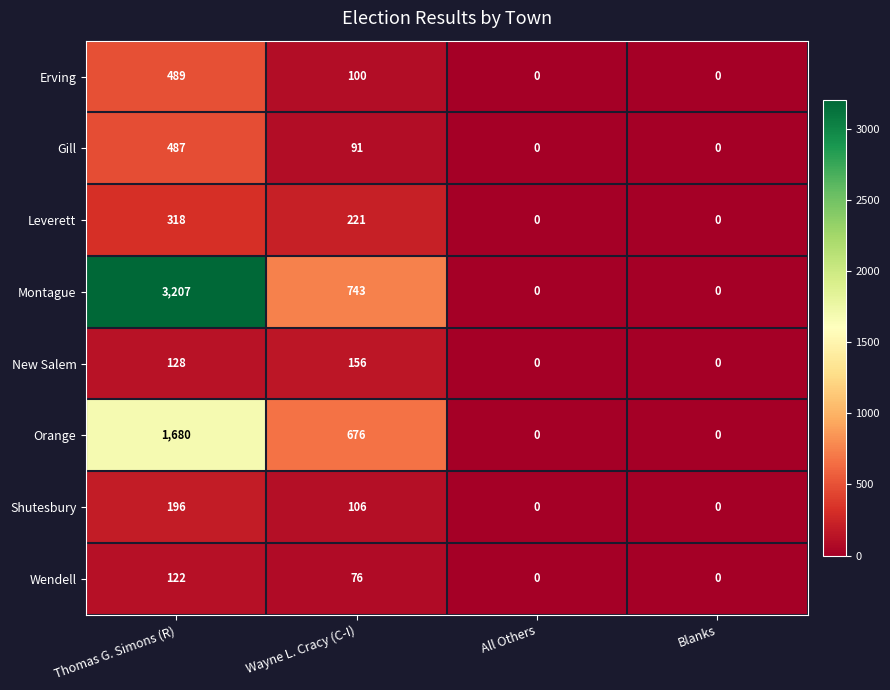

At Thomas G. Simons (R), list the series in order from largest to smallest.

Montague, Orange, Erving, Gill, Leverett, Shutesbury, New Salem, Wendell